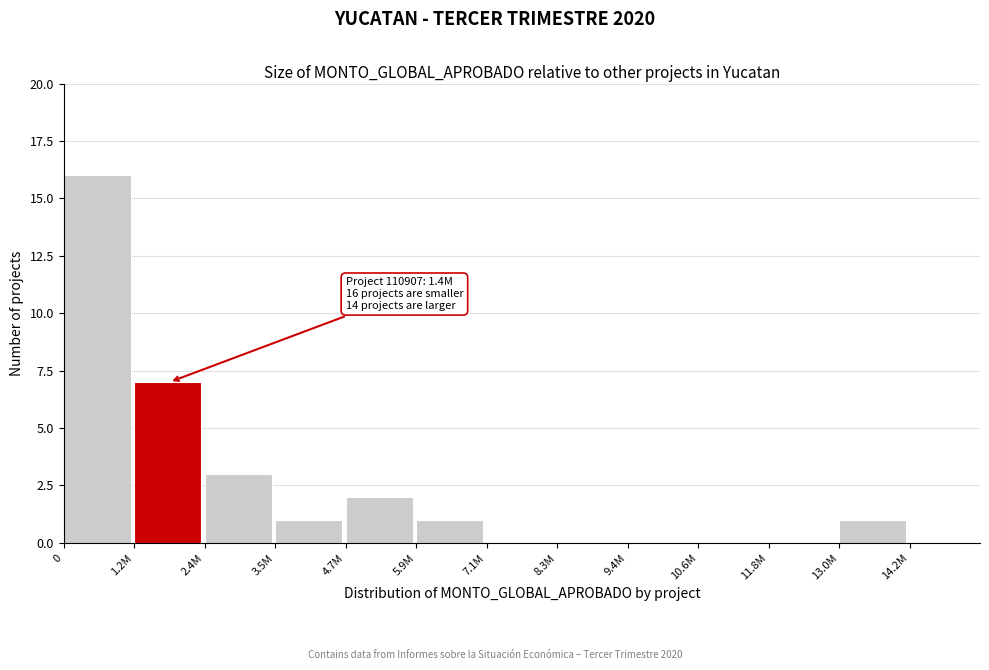

Reading right to left, transcribe all the data shown in this chart.

13.0M=1	11.8M=0	10.6M=0	9.4M=0	8.3M=0	7.1M=0	5.9M=1	4.7M=2	3.5M=1	2.4M=3	1.2M=7	0=16